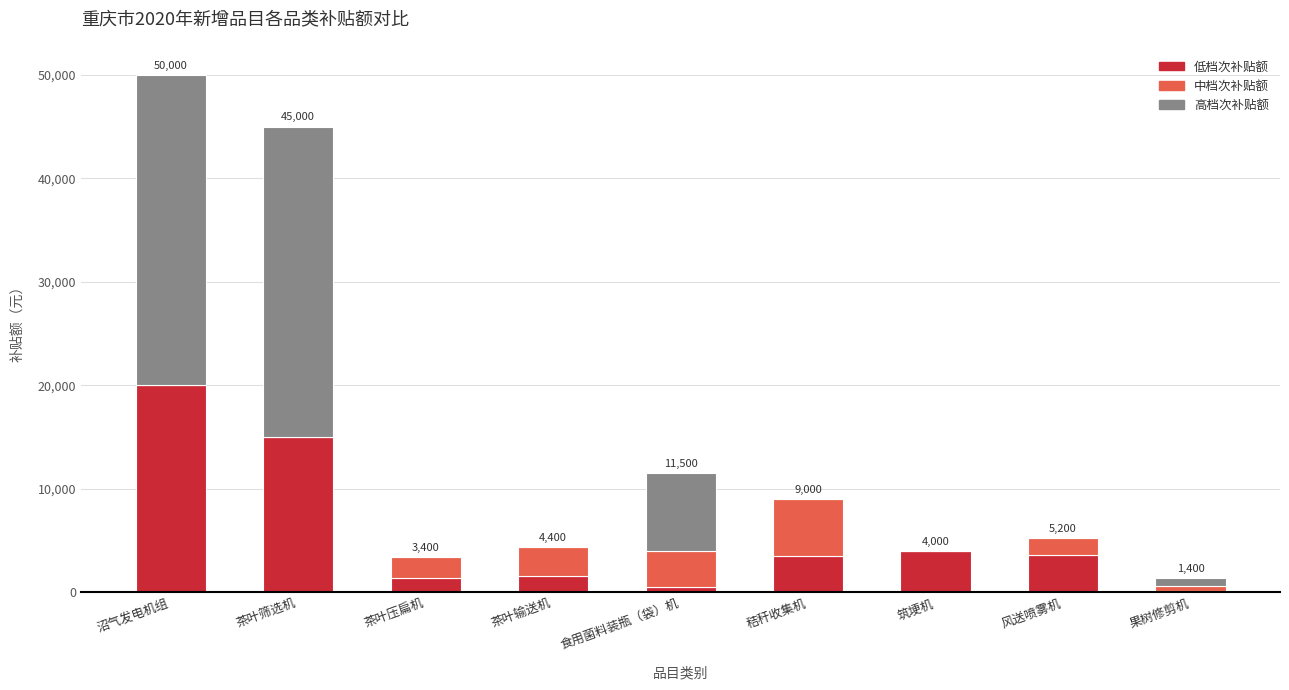

At which category is the sum across all series the highest?

沼气发电机组